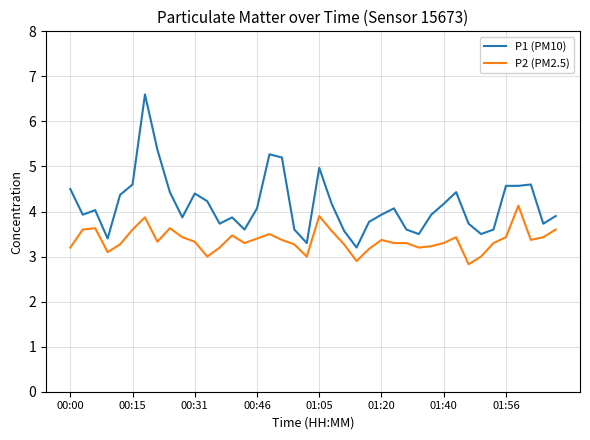

What is the smallest value displayed?

2.8